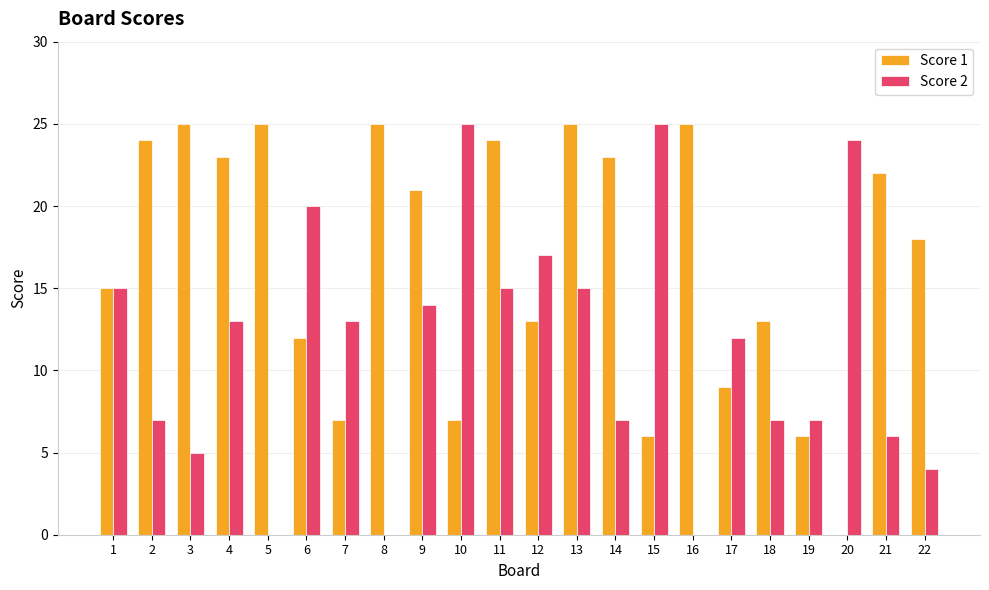

Is it true that Score 2 equals 11 at 2?

False